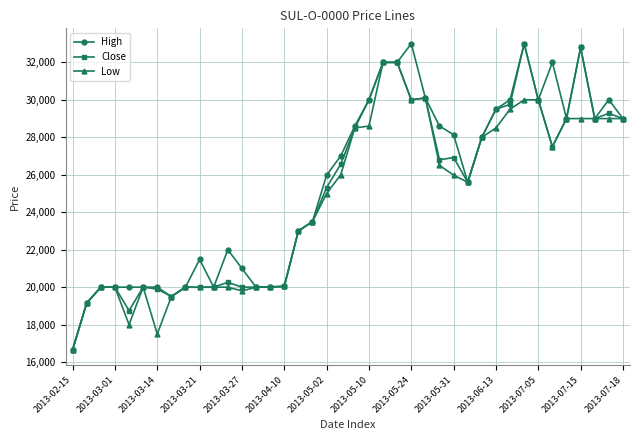

True or false: Low has more than 1 points higher than both neighbors.

True